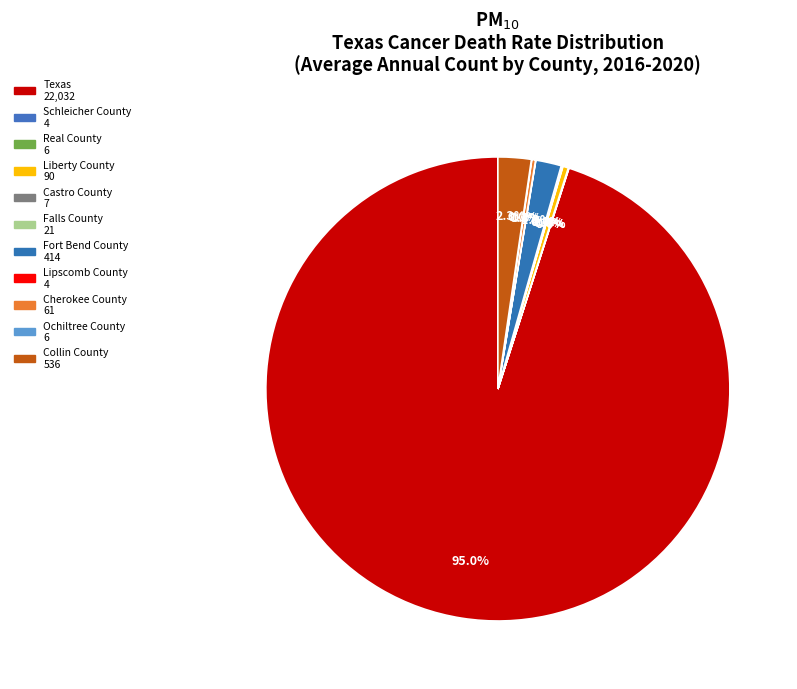

Combined, what portion of the pie is Texas and Ochiltree County?

95.1%